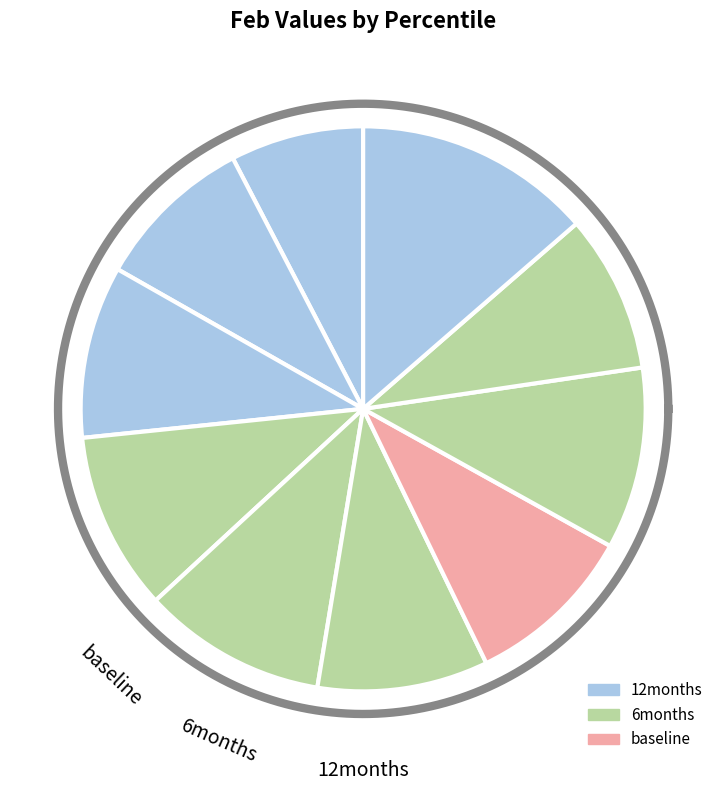

To the nearest percent, what is the average slice percentage?

10%